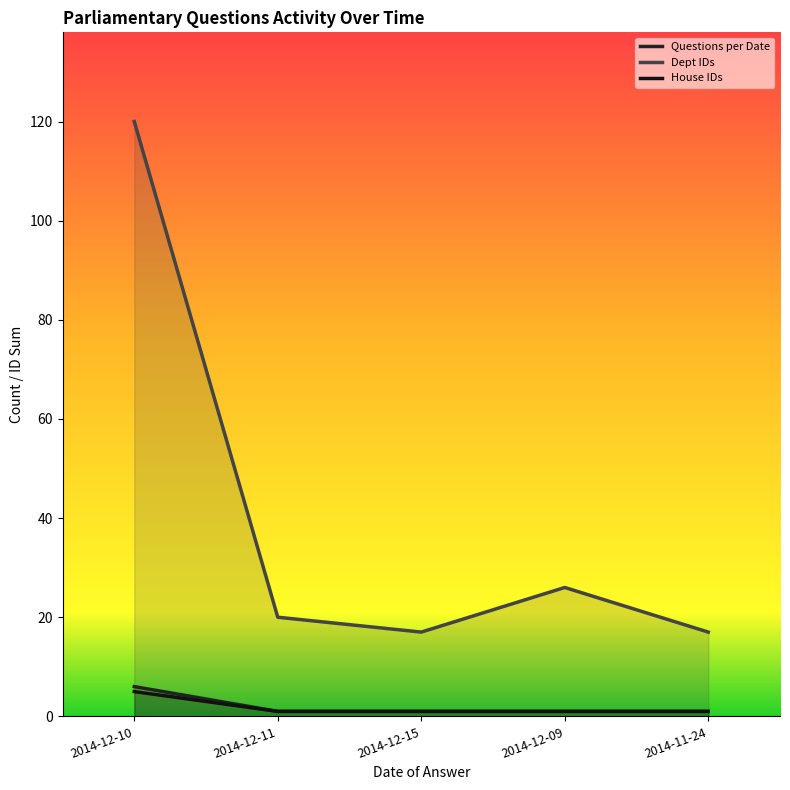

Read the House IDs value at 2014-12-15.

1